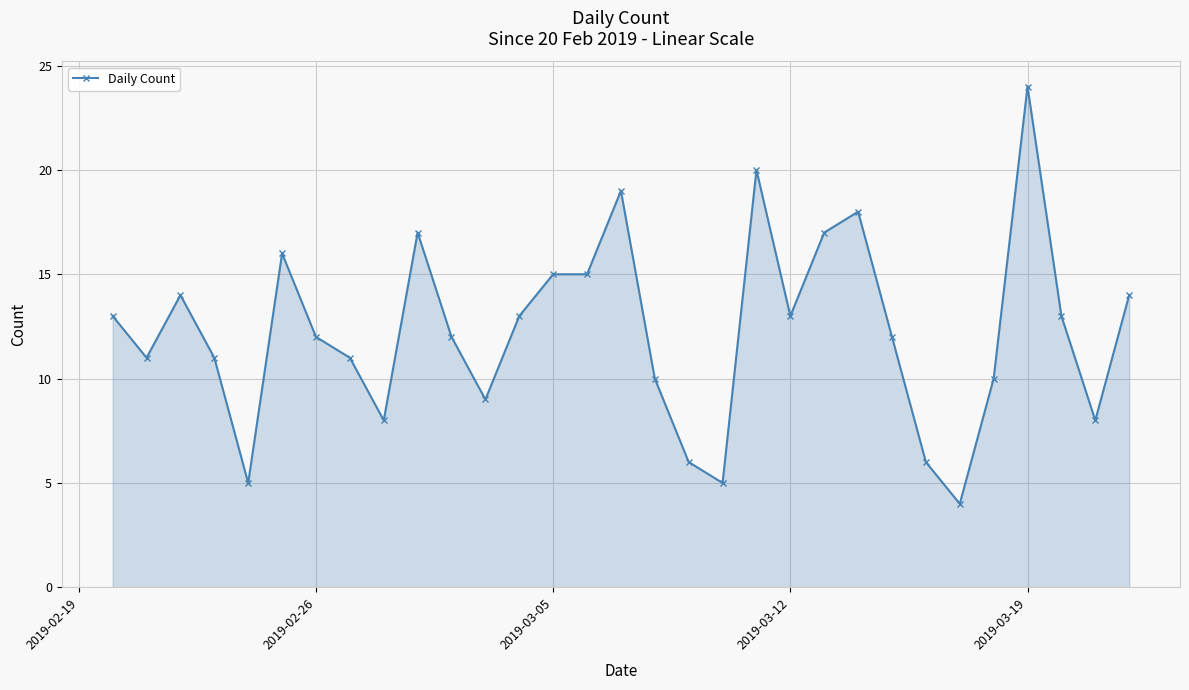

What is the value of the 24th point from the left?

12